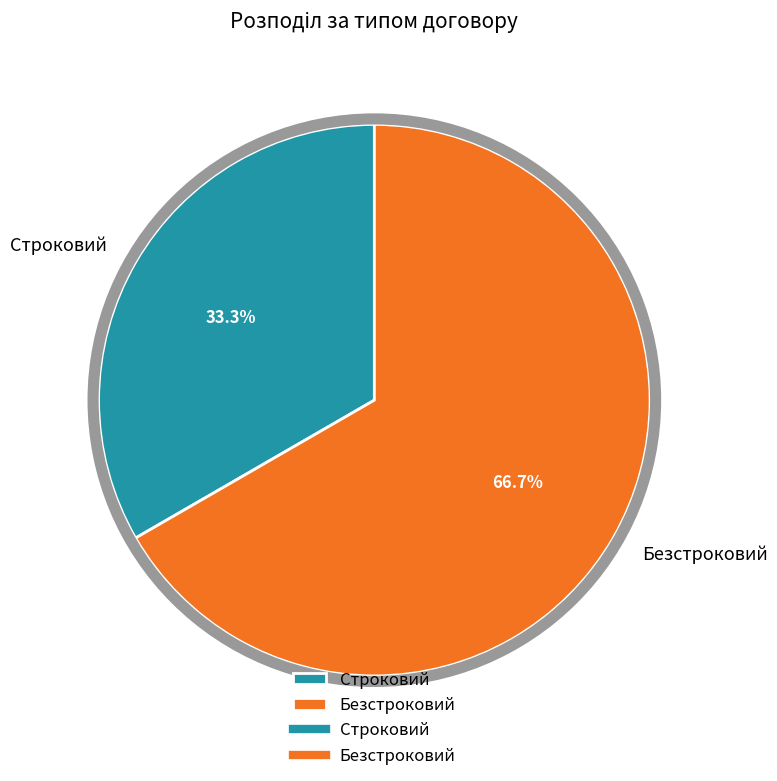

How much of the chart is everything except Безстроковий?

33.3%